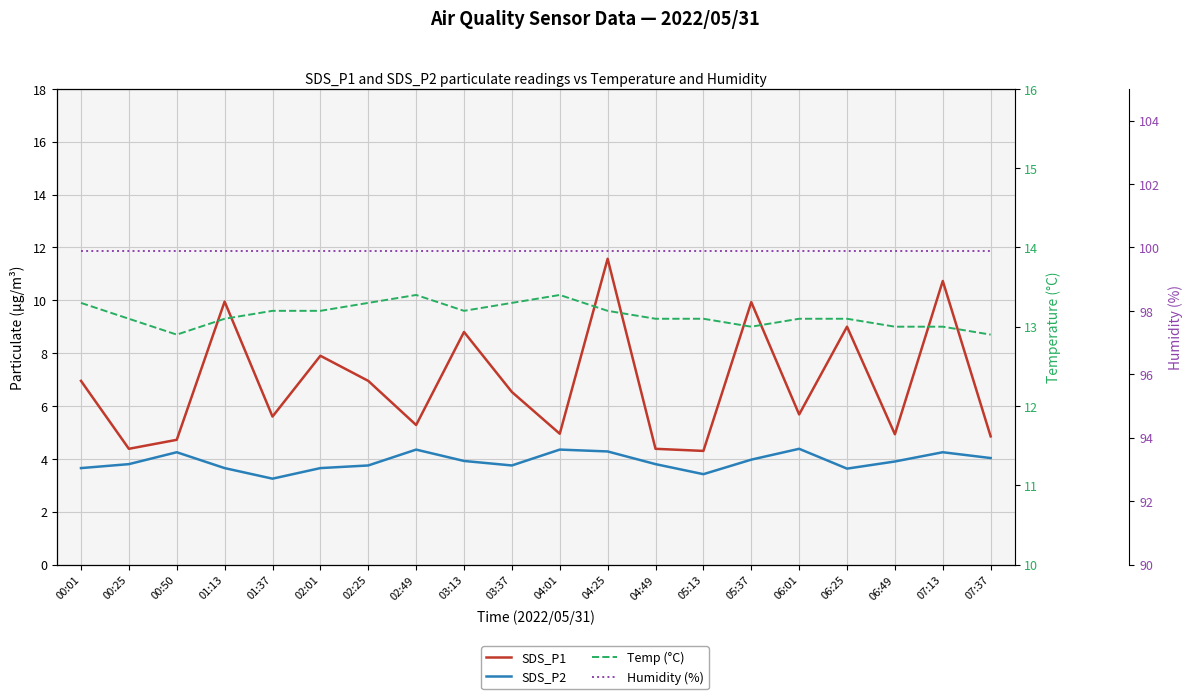

What is the difference between the Temp (°C) values at 00:50 and 01:13?

0.2